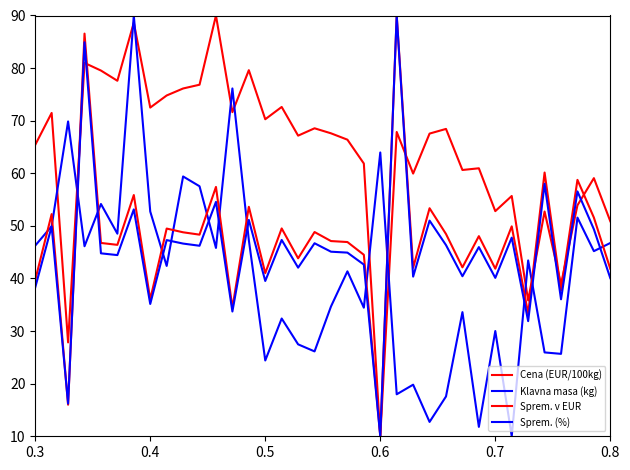

How many lines are shown in the chart?

4